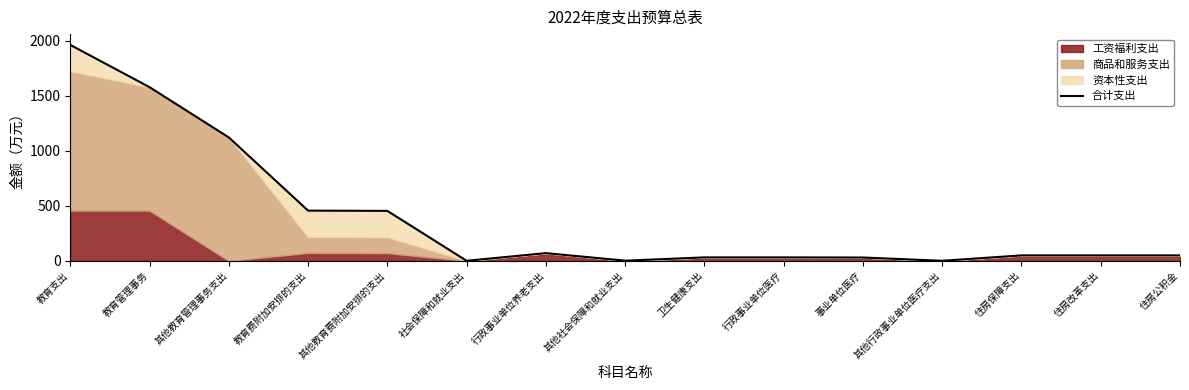

List the labels in order of value, largest first.

教育支出, 教育管理事务, 其他教育管理事务支出, 教育费附加安排的支出, 其他教育费附加安排的支出, 行政事业单位养老支出, 住房保障支出, 住房改革支出, 住房公积金, 卫生健康支出, 行政事业单位医疗, 事业单位医疗, 其他社会保障和就业支出, 其他行政事业单位医疗支出, 社会保障和就业支出